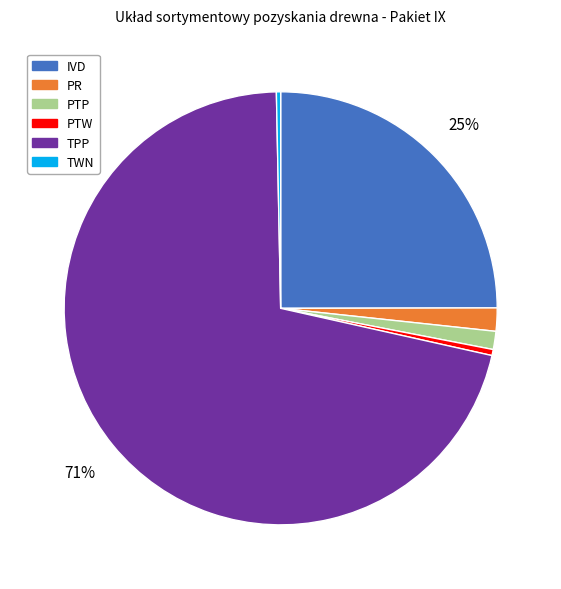

What percentage is the IVD slice, to the nearest percent?

25%